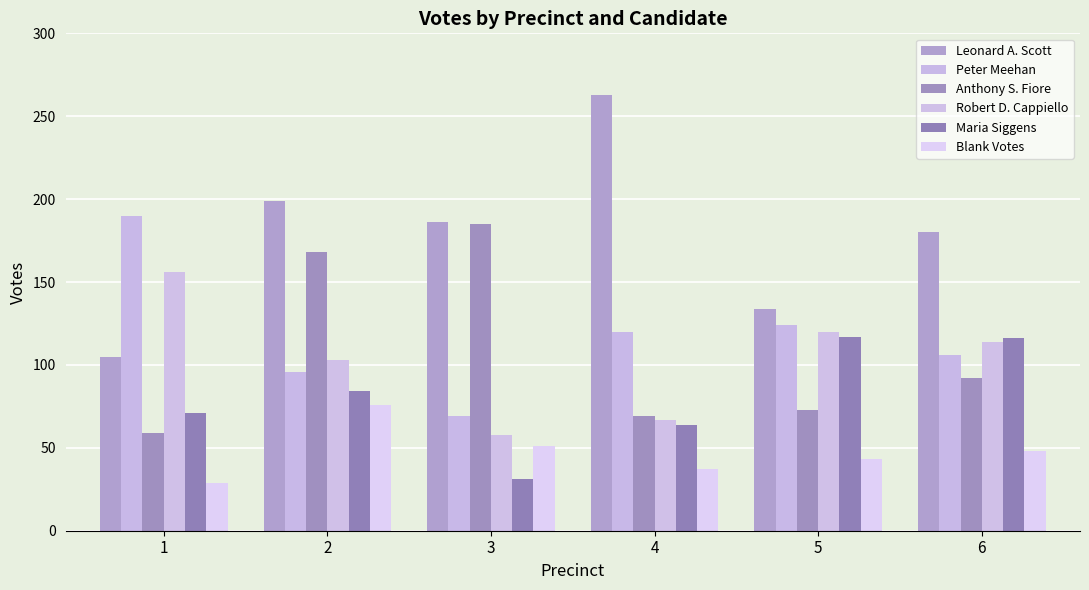

What is the average value of the Peter Meehan series?

118